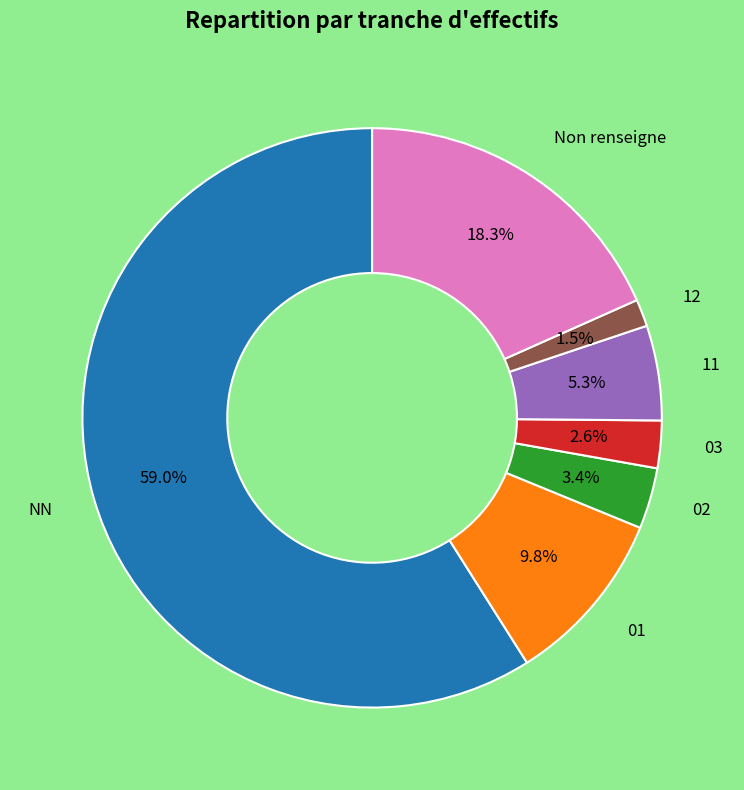

Do 11 and 12 together represent more than half of the pie?

No